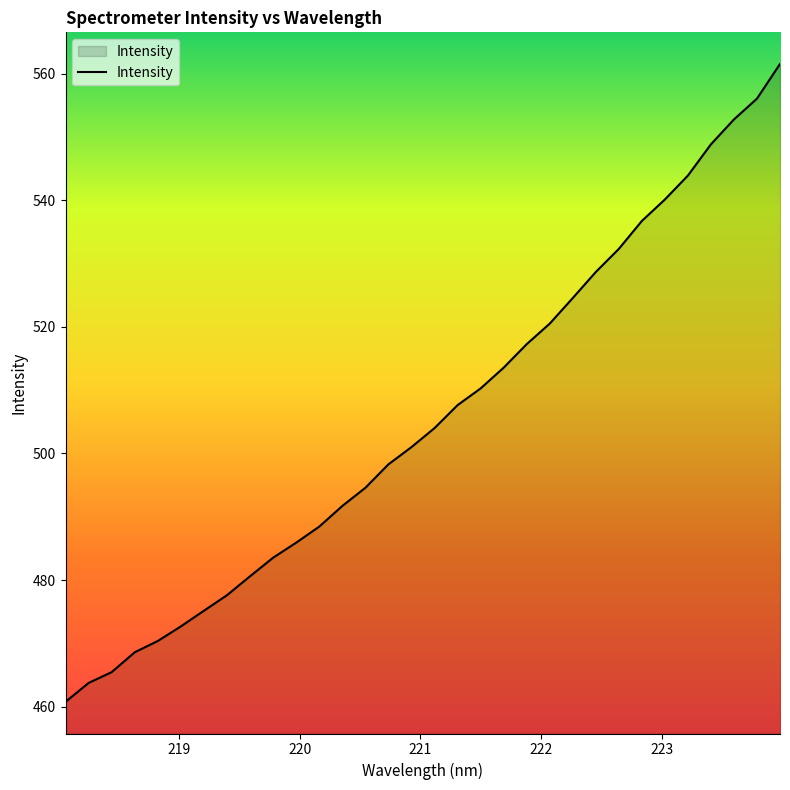

How many lines are shown in the chart?

1